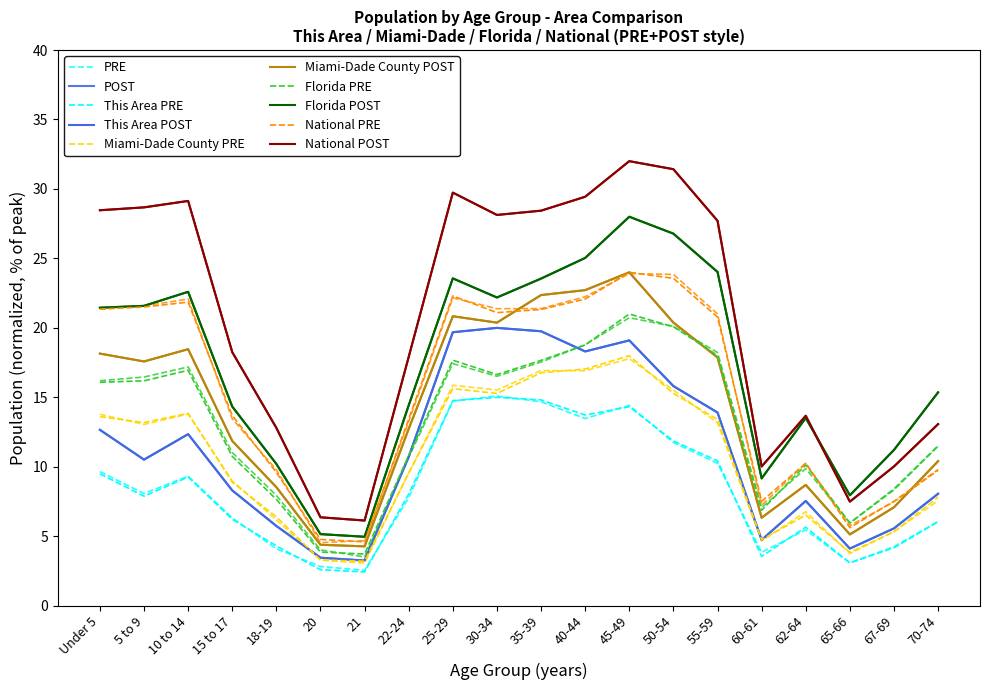

Does the chart have visible grid lines?

No